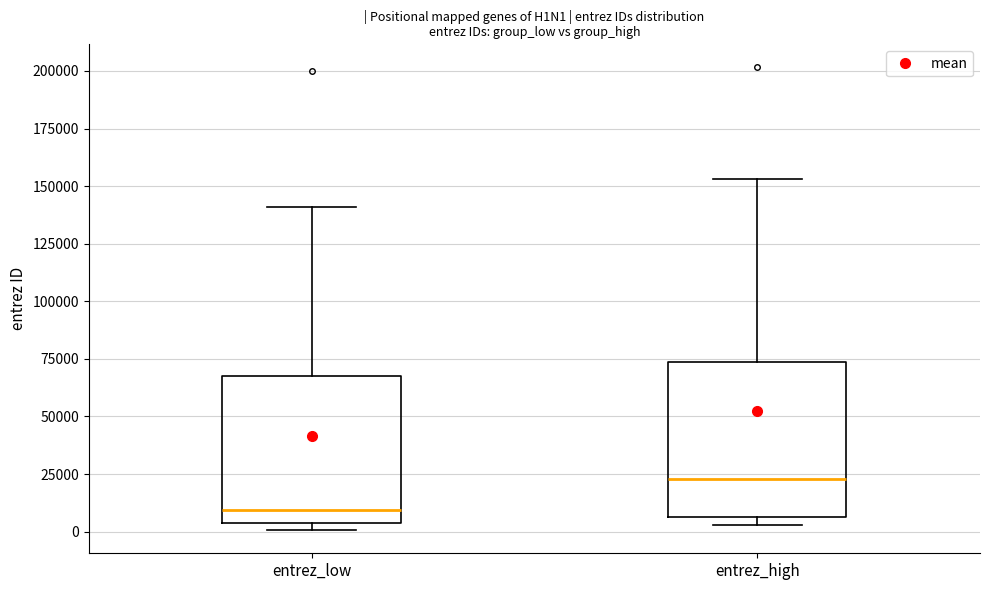

Where is the lower edge of the box for entrez_low on the y-axis? The values are not printed on the chart, so give them approximately, as read against the axis.

5000